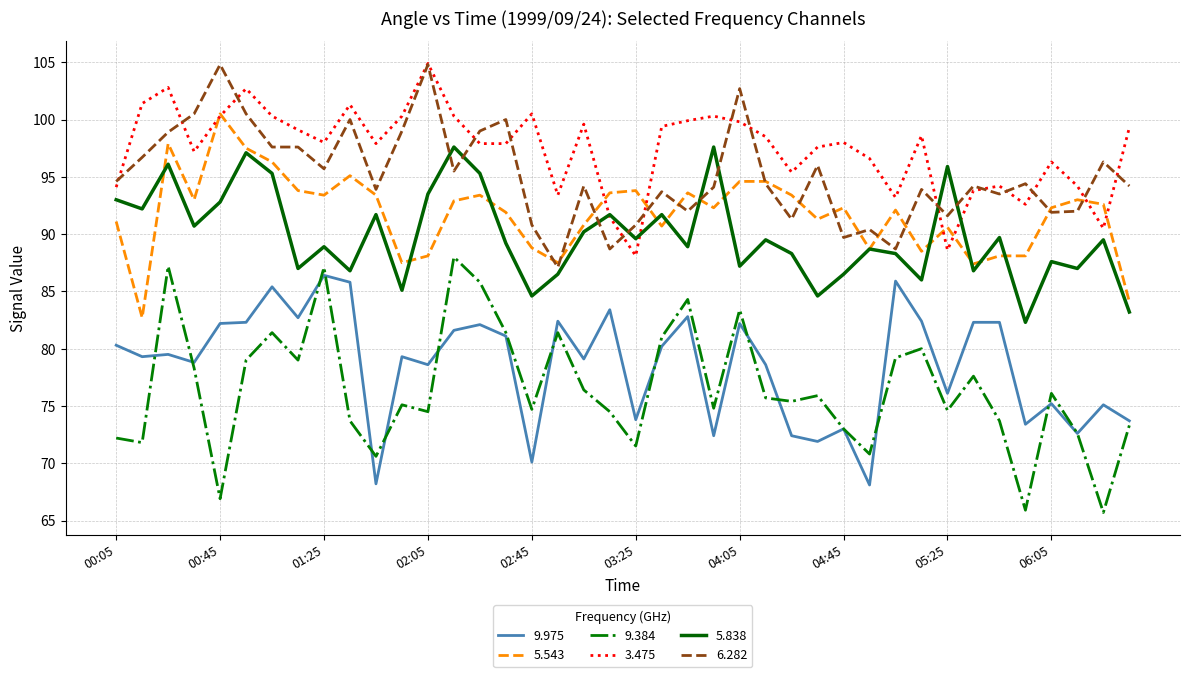

What is the minimum value shown in the chart?

65.7